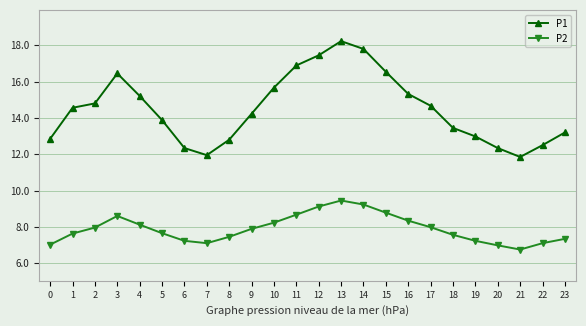

How many distinct data groups are displayed?

2